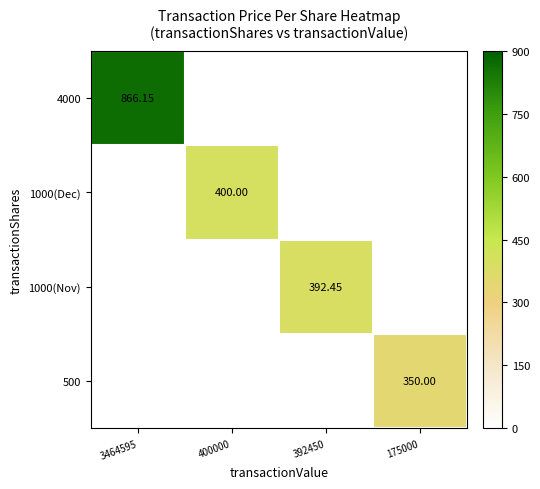

The value of 4000 at 392450 is 0.0. True or false?

True